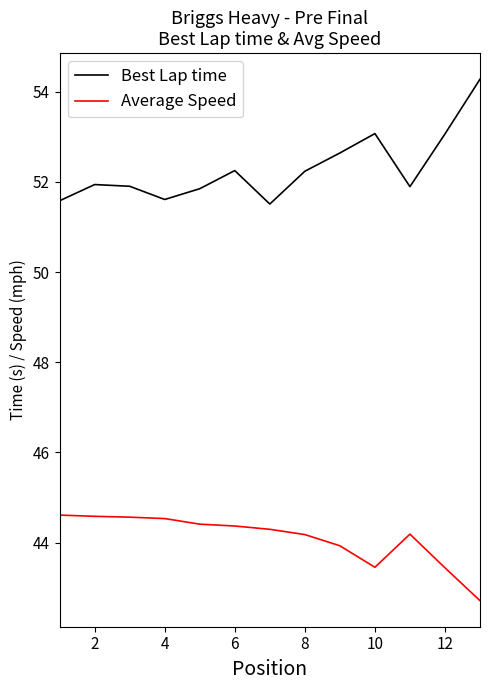

List the series in order of their overall mean, highest first.

Best Lap time, Average Speed